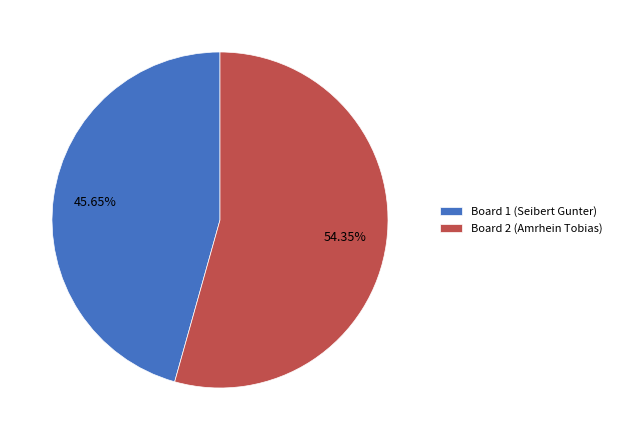

Is there any slice that represents more than half of the pie?

Yes